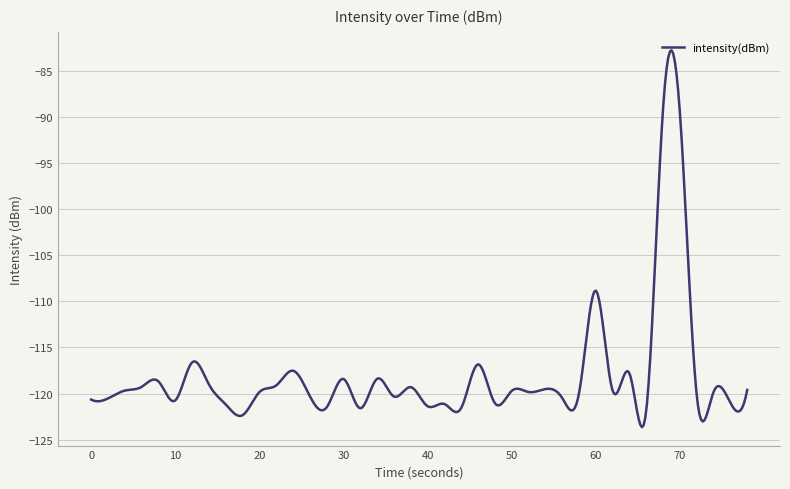

What is the difference between the maximum and minimum values?

40.9